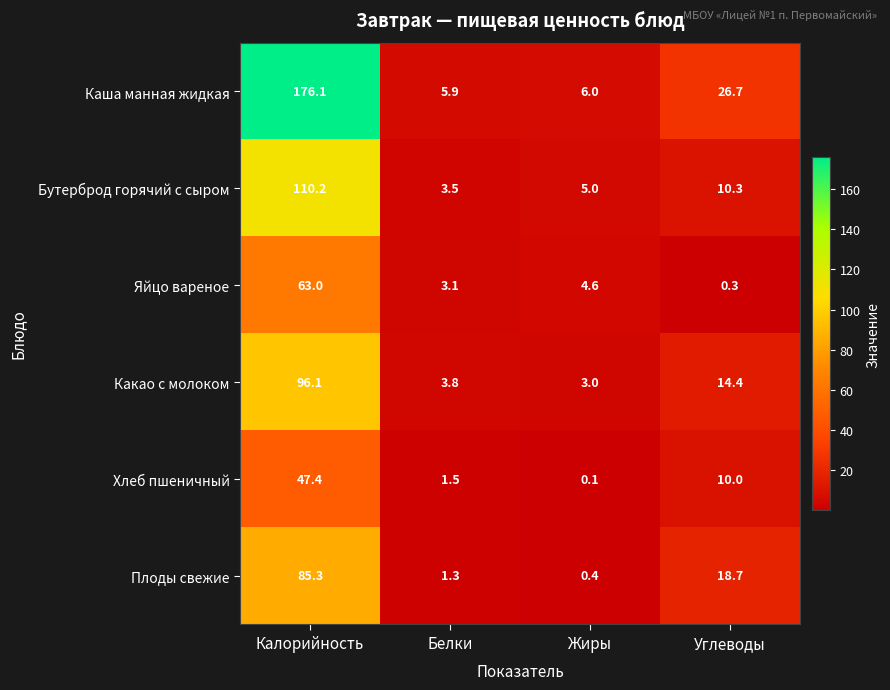

At which label is Каша манная жидкая closest to 91?

Углеводы